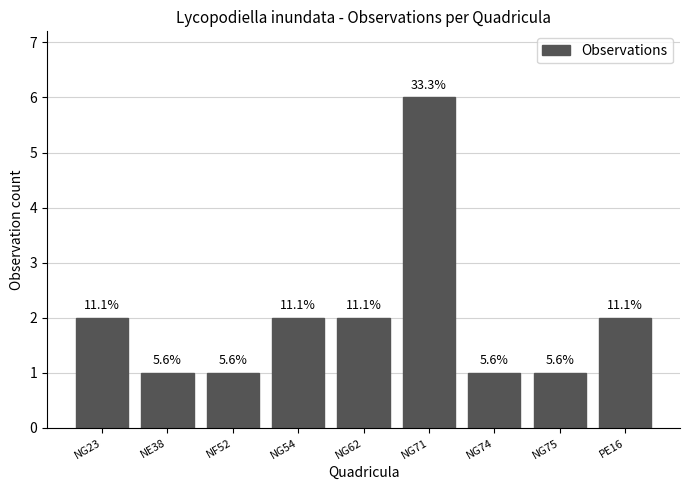

Which label corresponds to the largest value in the chart?

NG71